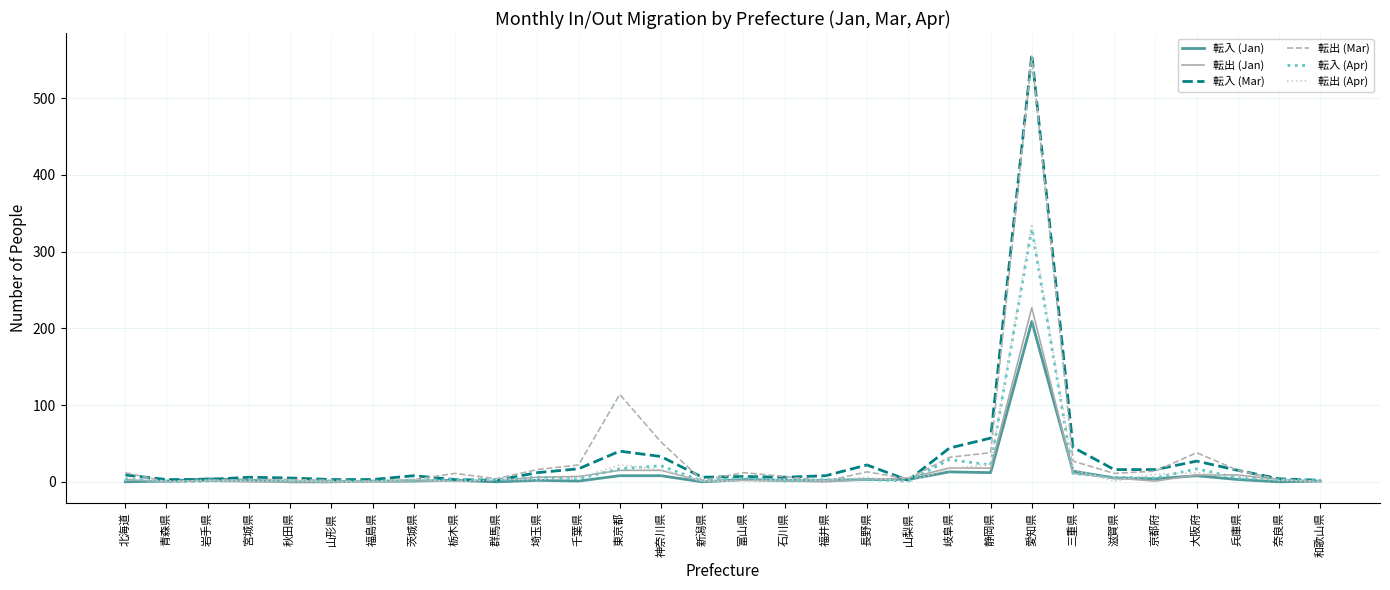

Does the chart display data point markers on the line(s)?

No